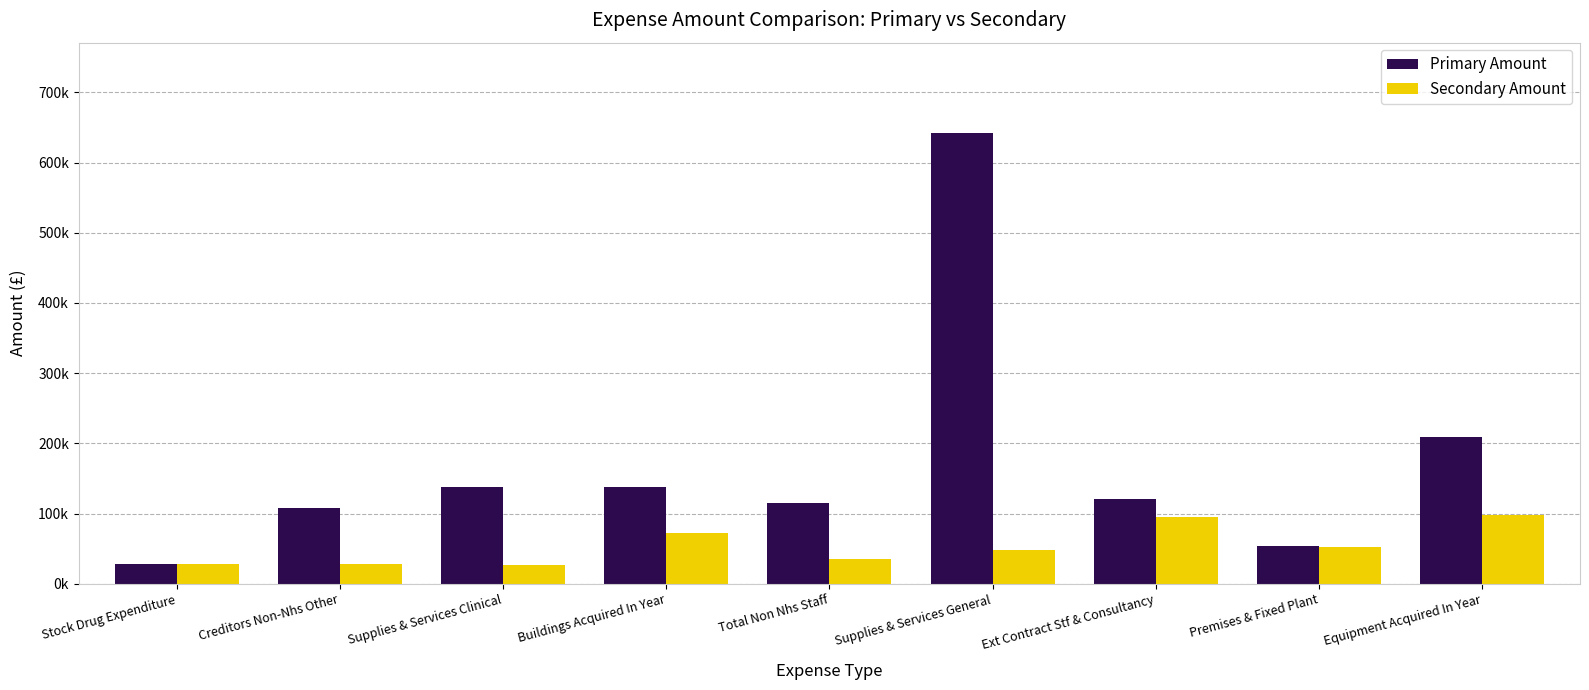

Which category has the lowest value in the Primary Amount series?

Stock Drug Expenditure